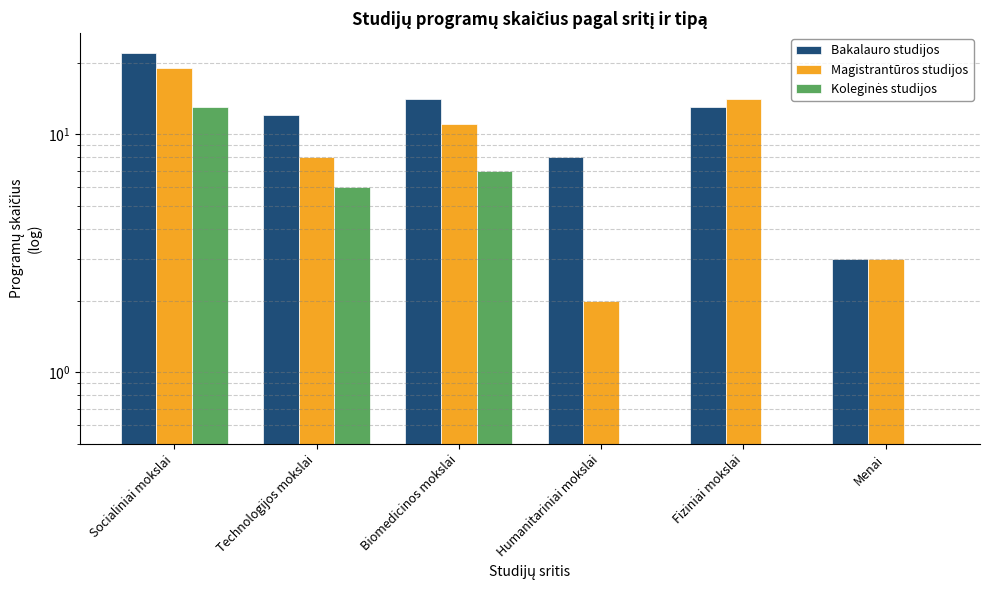

What is the sum of the Magistrantūros studijos values at Socialiniai mokslai and Technologijos mokslai?

27.0